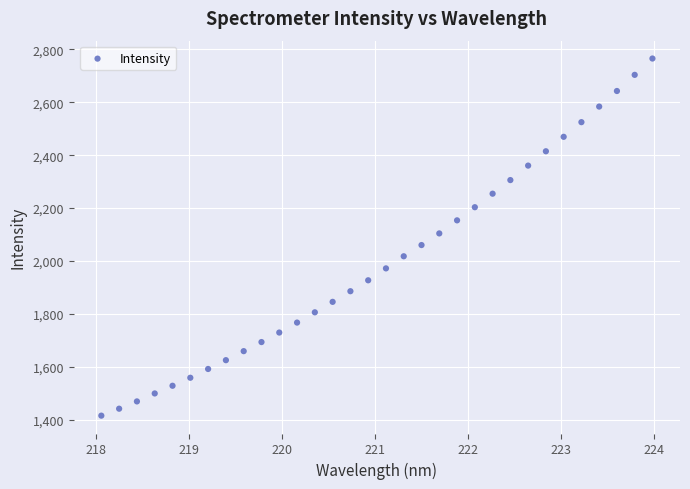

What is the range of X values (max minus min)?

5.9